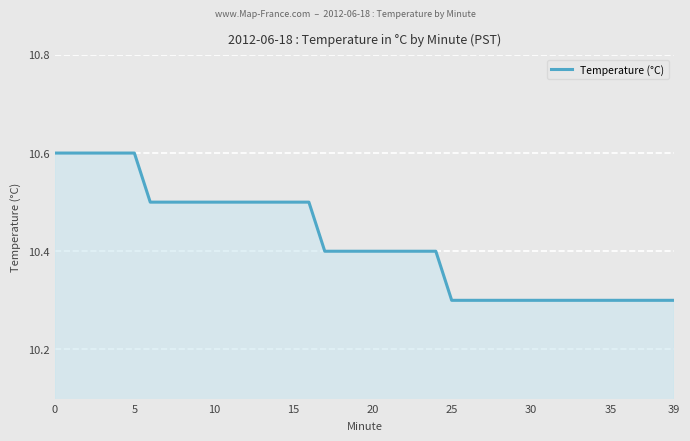

What is the maximum value shown in the chart?

10.6